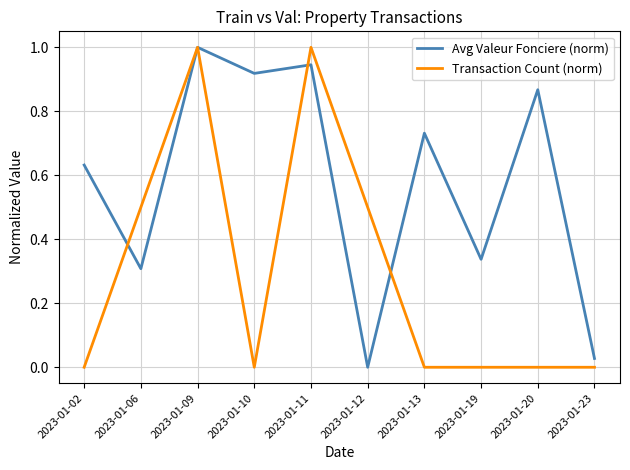

Where is the first local minimum for Avg Valeur Fonciere (norm)?

2023-01-06